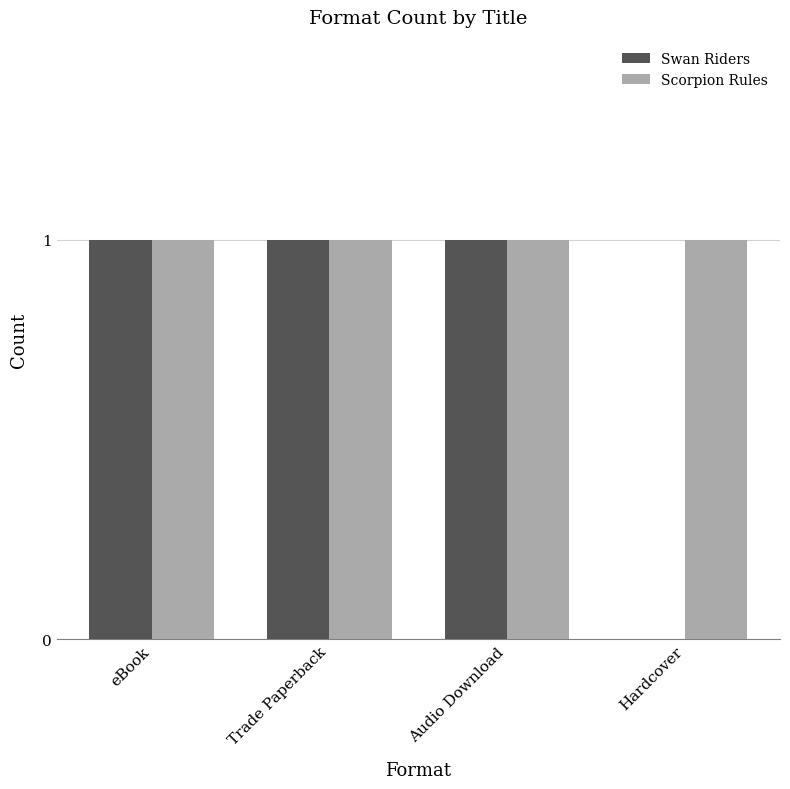

What is the sum of all Swan Riders values?

3